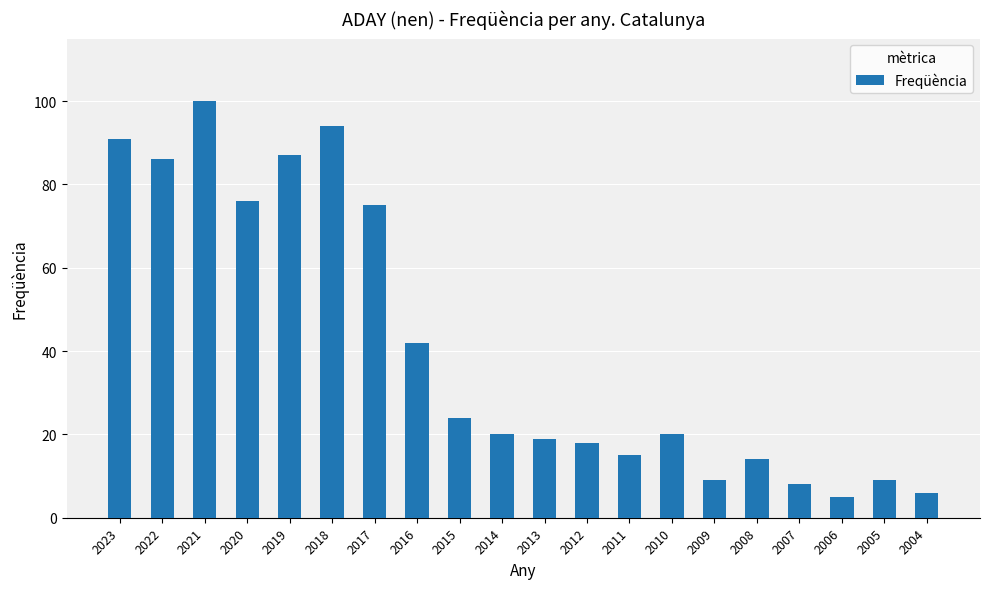

What is the value of the 2nd bar from the left?

86